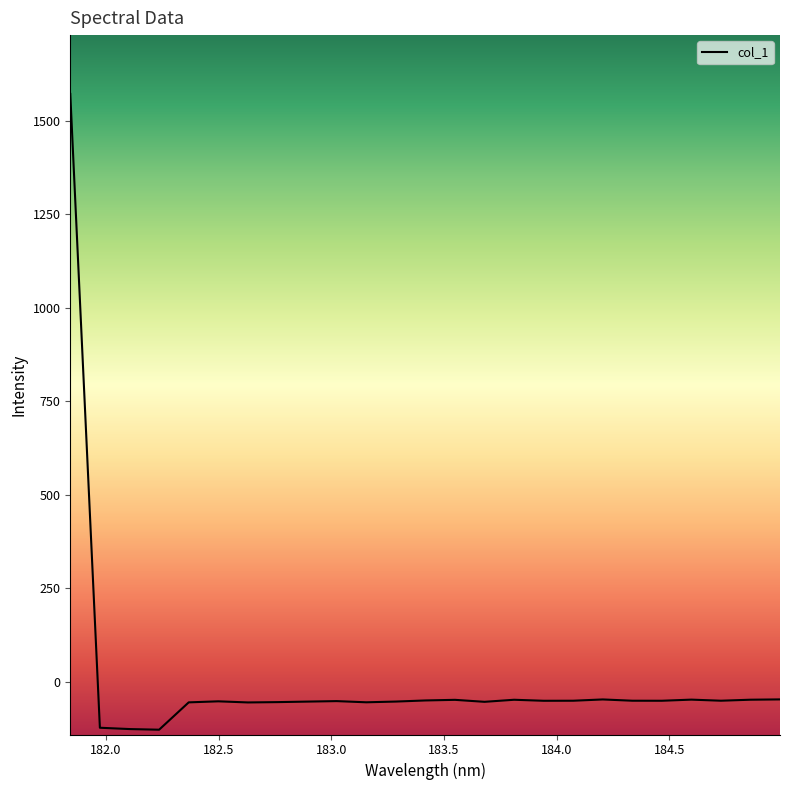

What is the minimum value shown in the chart?

-128.1